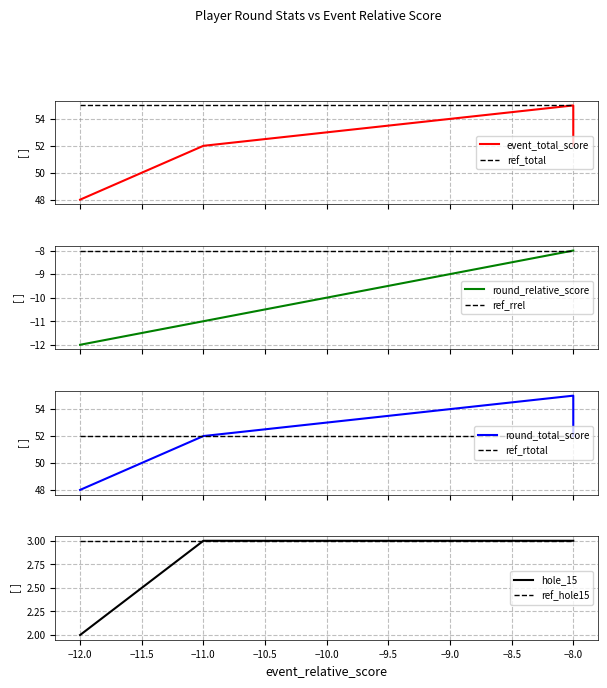

True or false: round_total_score and event_total_score intersect in this chart.

False